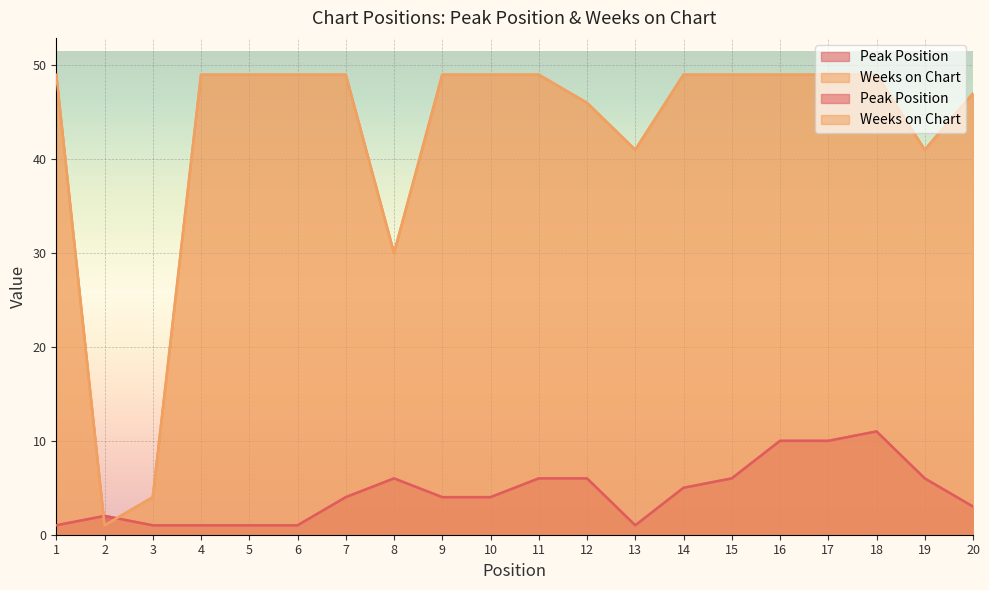

Where is Peak Position nearest to the value 6?

8